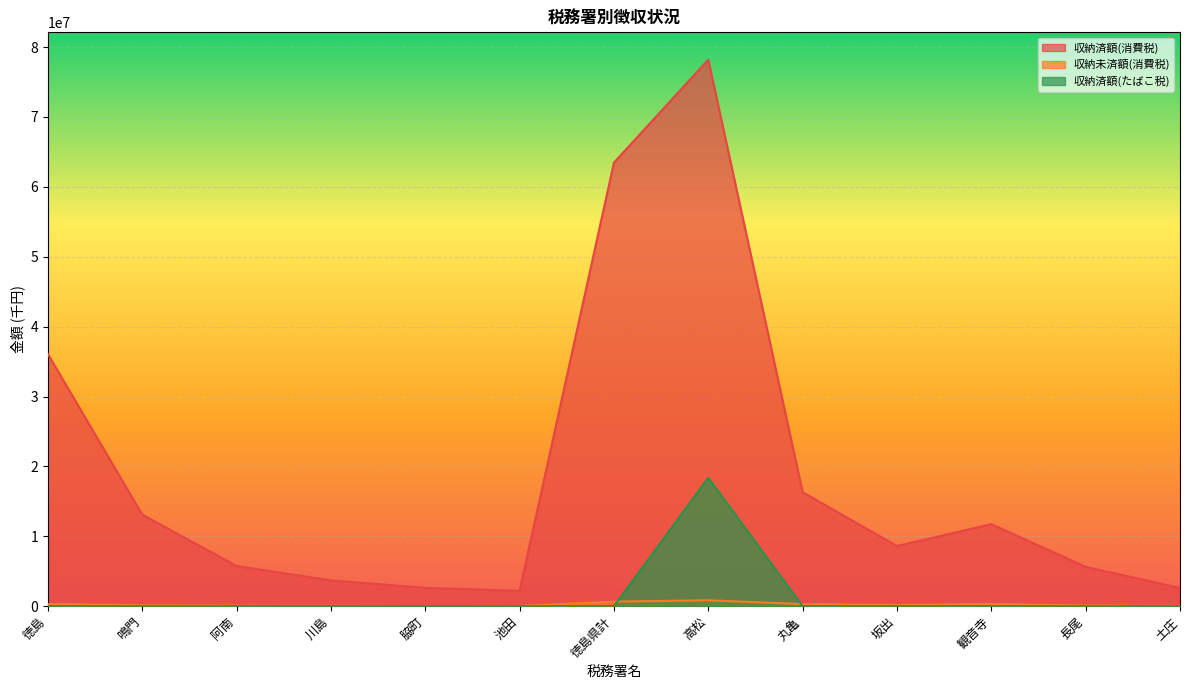

The 収納未済額(消費税) series shows 23257 at 脇町. True or false?

True